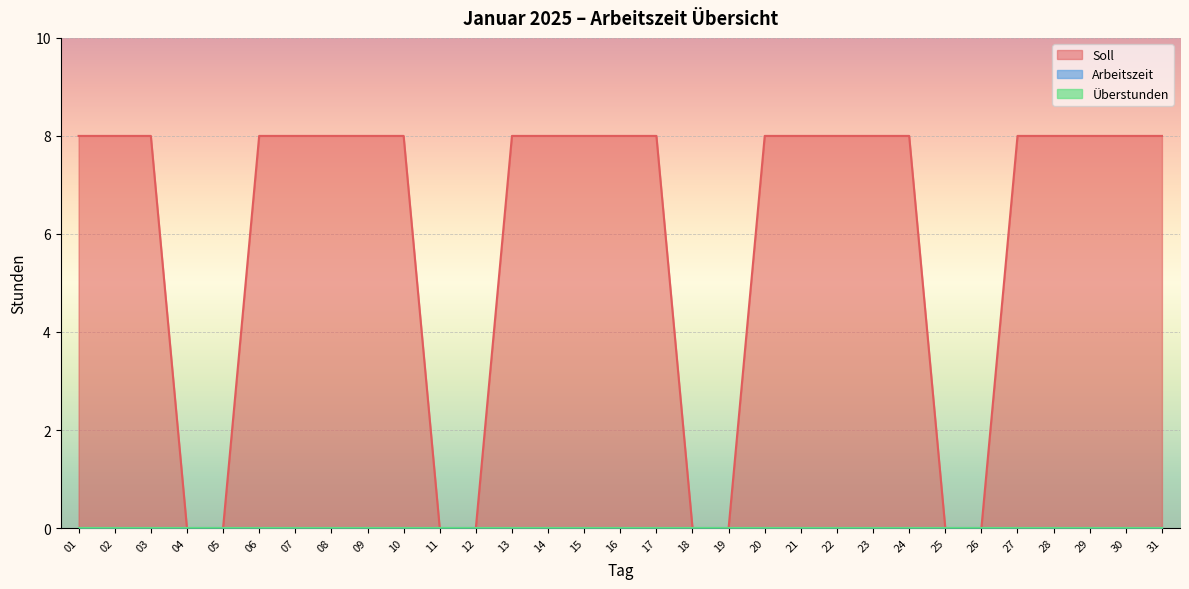

How many data points does each series have?

31